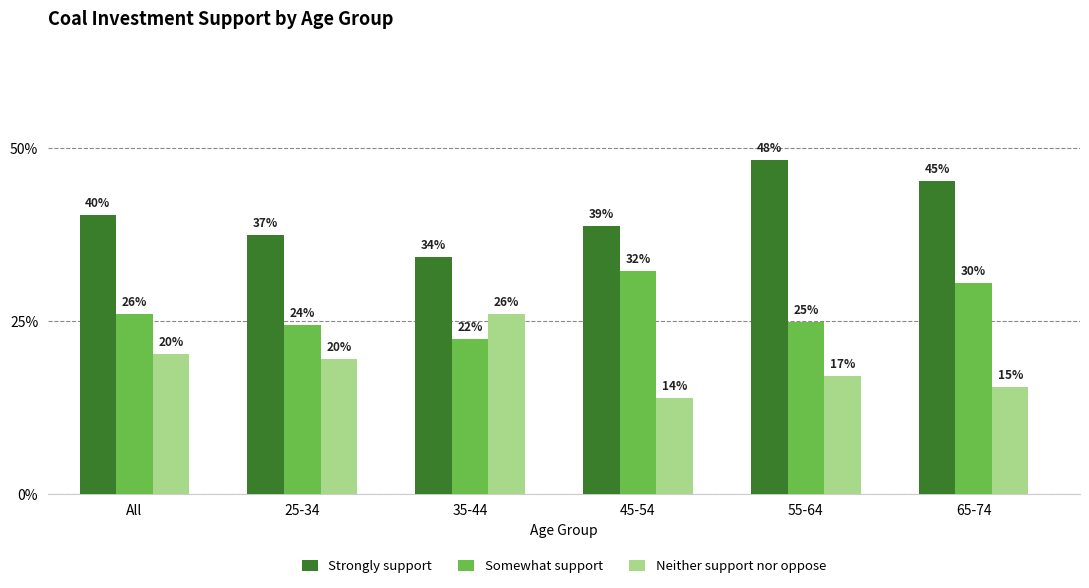

What is the difference between the highest and lowest values at 65-74?

0.3